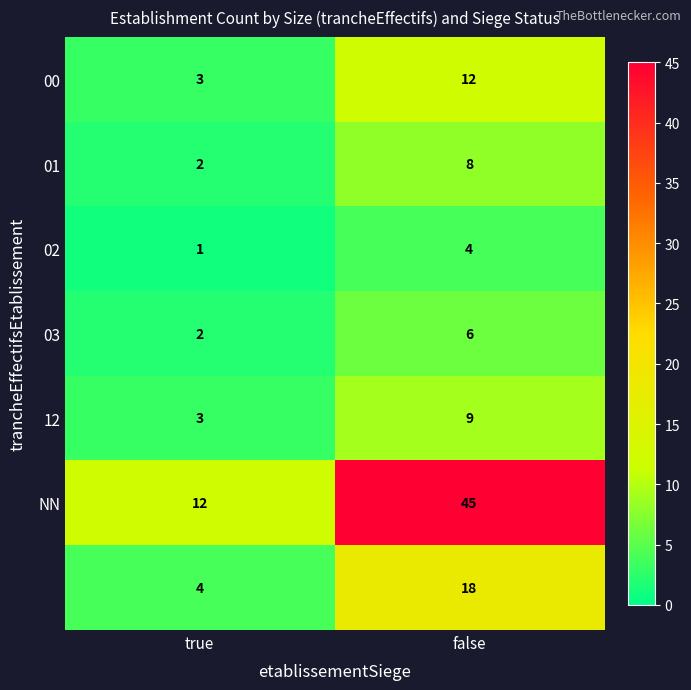

What is the maximum value shown in the chart?

45